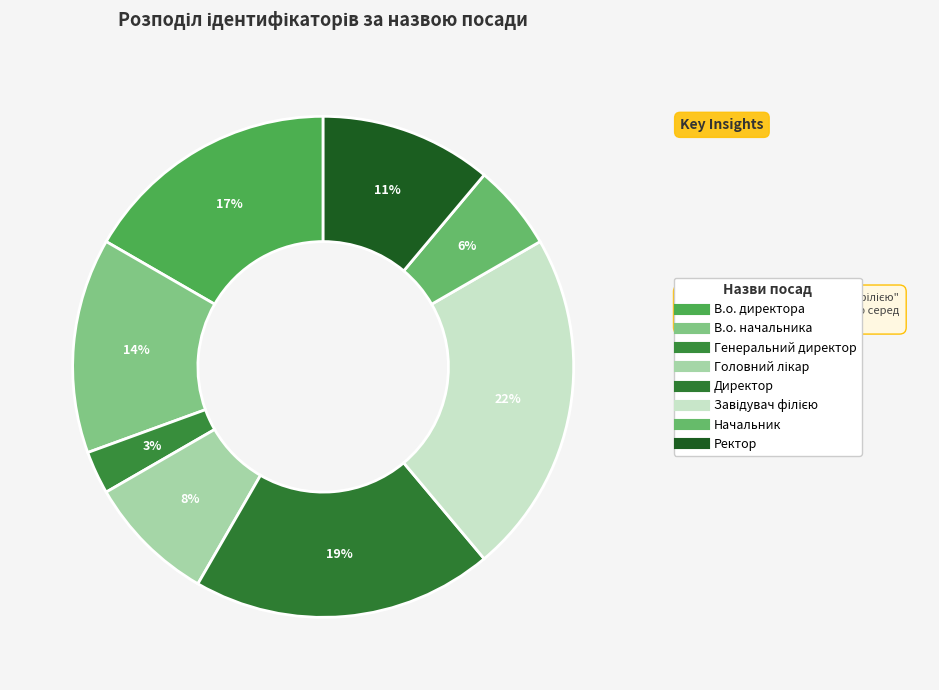

Which category has the biggest portion of the pie?

Завідувач філією